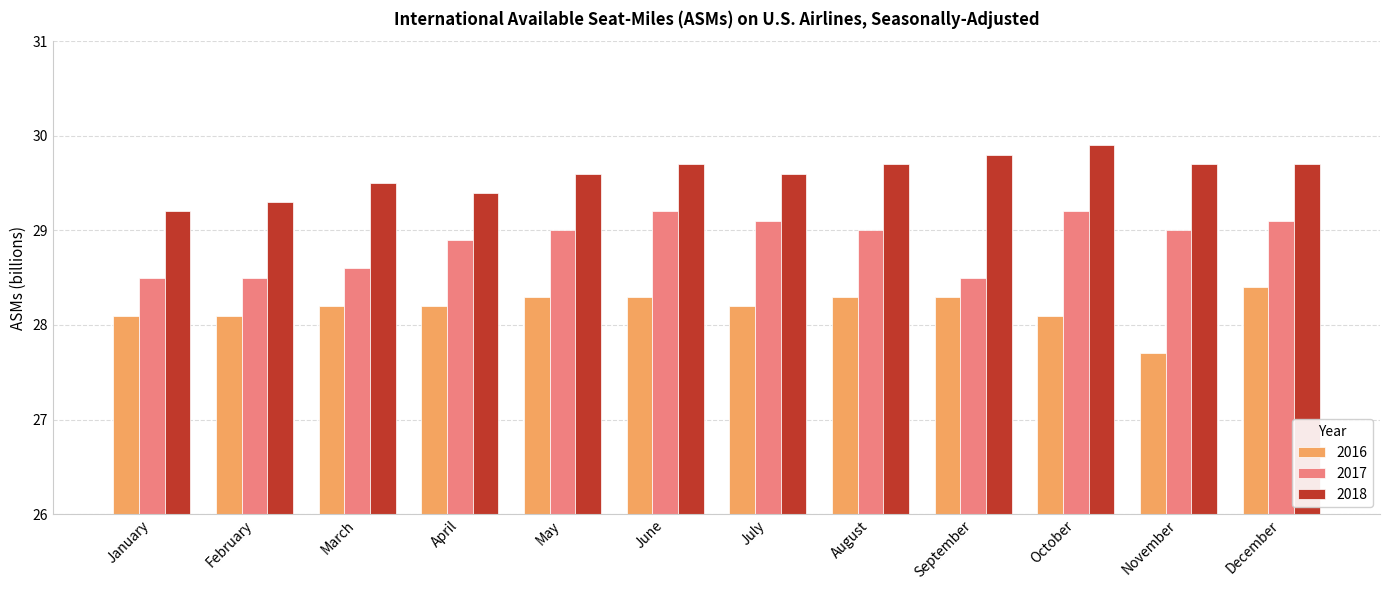

Reading right to left, extract all data points from this chart.

2016: December=28.4	November=27.7	October=28.1	September=28.3	August=28.3	July=28.2	June=28.3	May=28.3	April=28.2	March=28.2	February=28.1	January=28.1
2017: December=29.1	November=29.0	October=29.2	September=28.5	August=29.0	July=29.1	June=29.2	May=29.0	April=28.9	March=28.6	February=28.5	January=28.5
2018: December=29.7	November=29.7	October=29.9	September=29.8	August=29.7	July=29.6	June=29.7	May=29.6	April=29.4	March=29.5	February=29.3	January=29.2